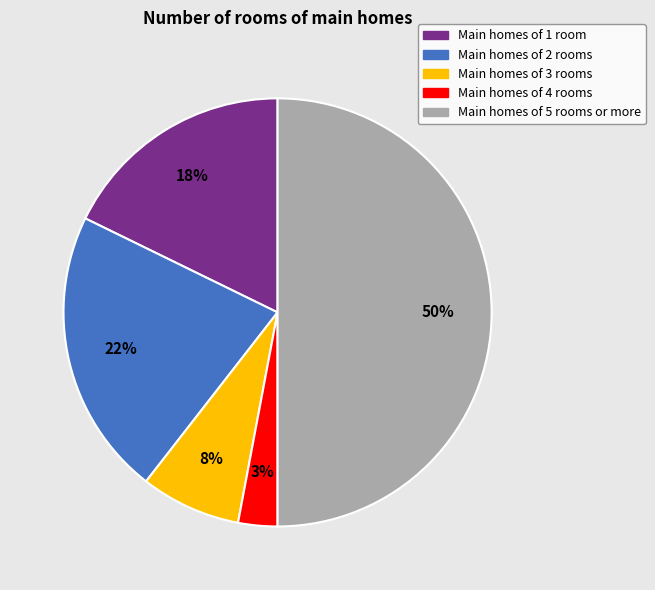

Combined, do Main homes of 3 rooms and Main homes of 5 rooms or more account for over 50%?

Yes